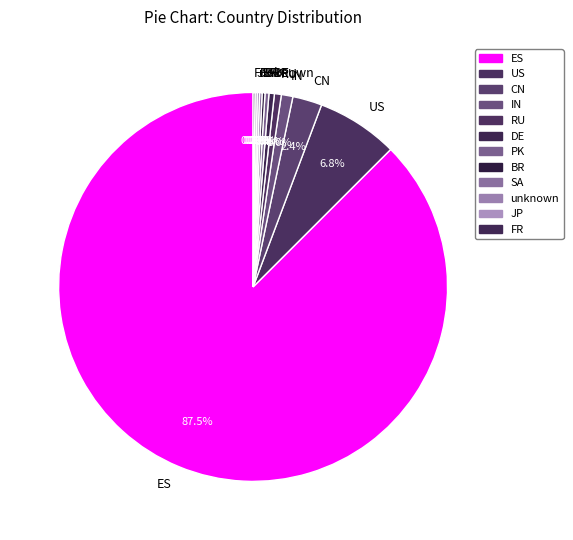

Which slice represents more than half of the pie?

ES